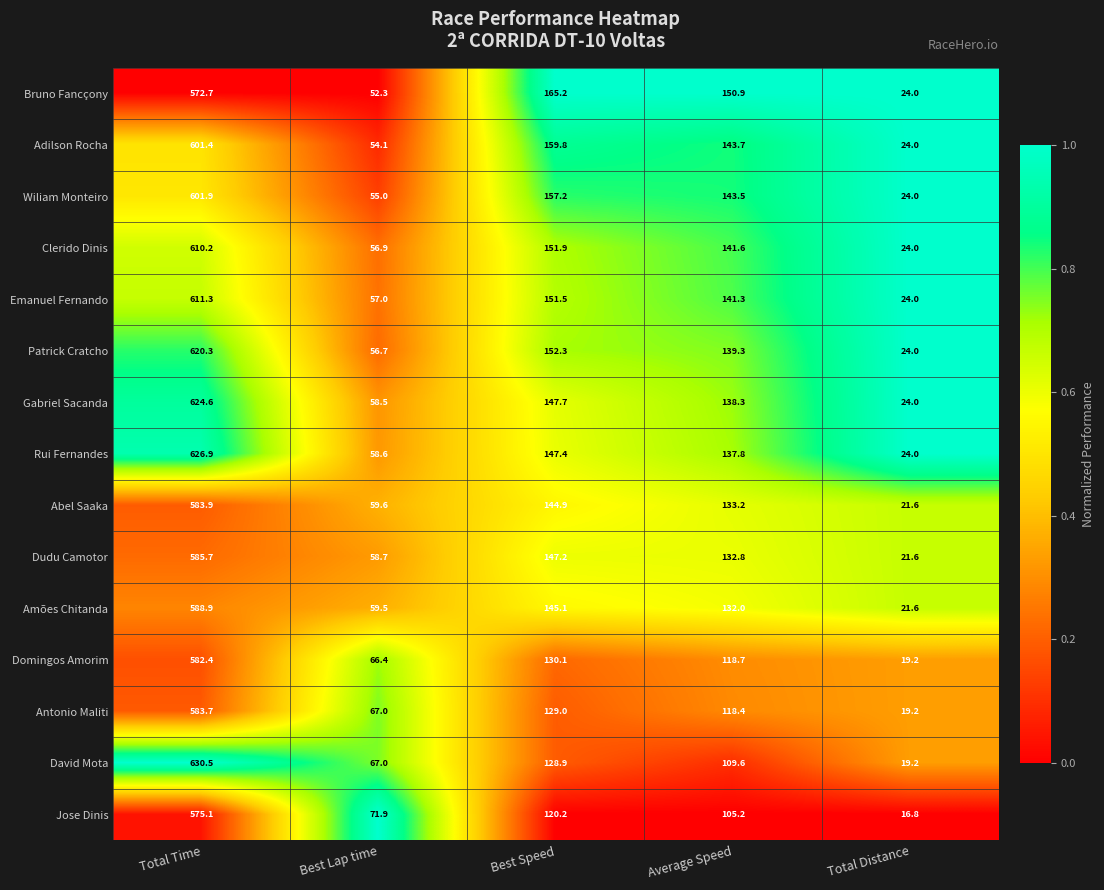

What is the smallest value displayed?

16.8